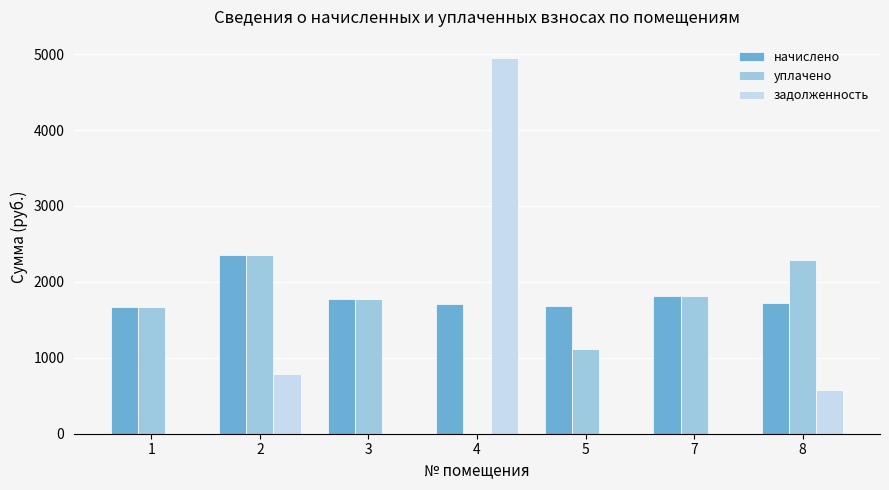

Is the value of уплачено at 4 greater than the value of начислено at 4?

No